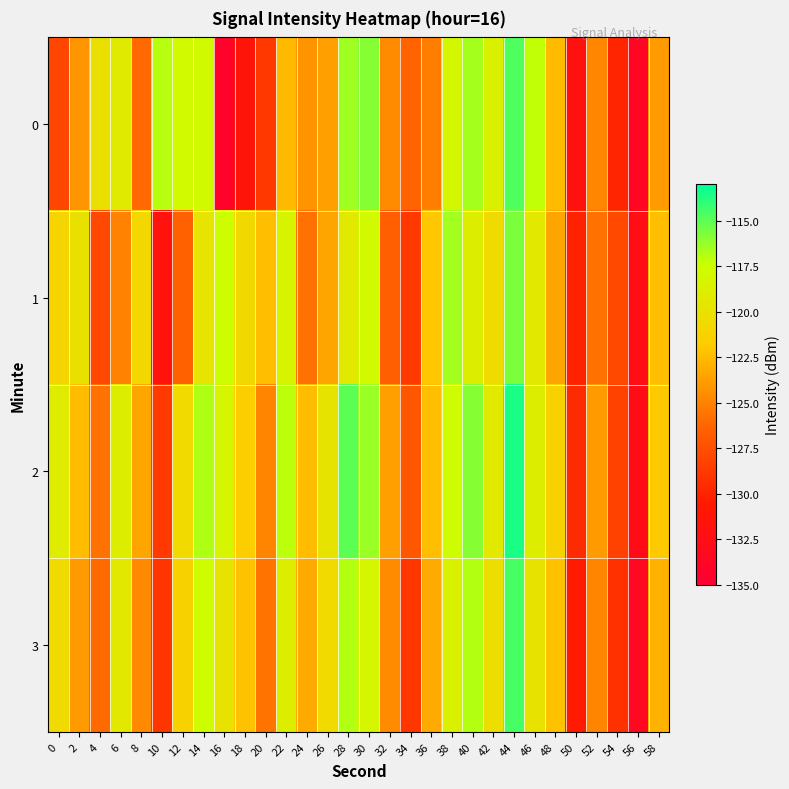

Rank the series at 18 from highest to lowest value.

1, 2, 3, 0